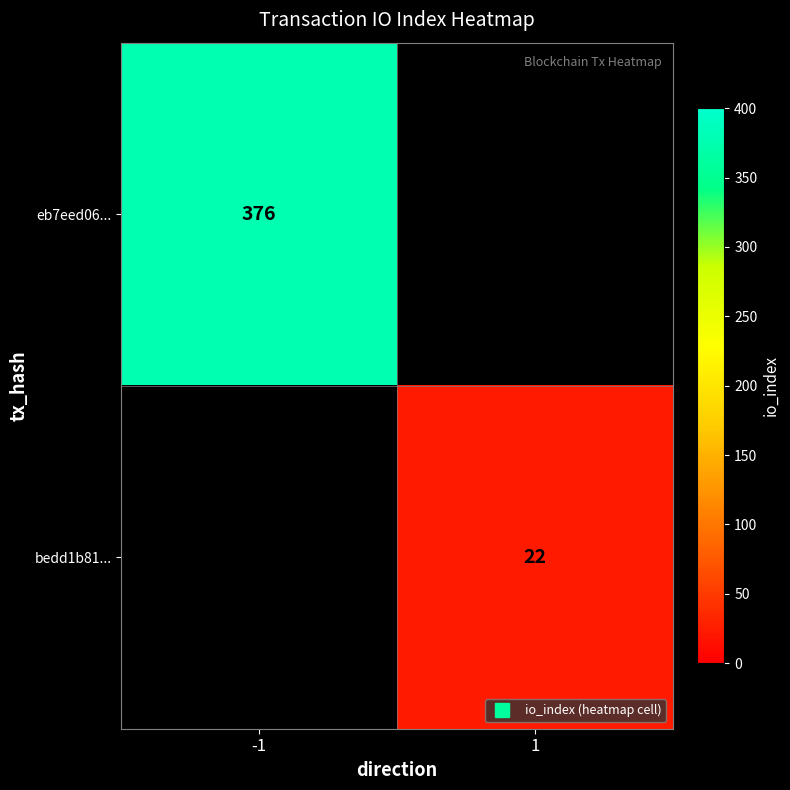

How many positive values does the bedd1b81... series have?

1